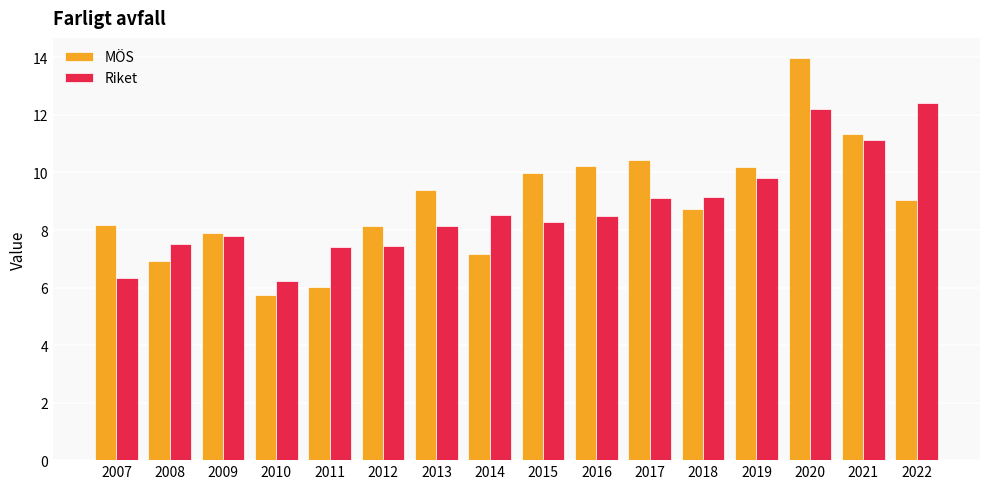

How many values in the Riket series exceed 8?

10